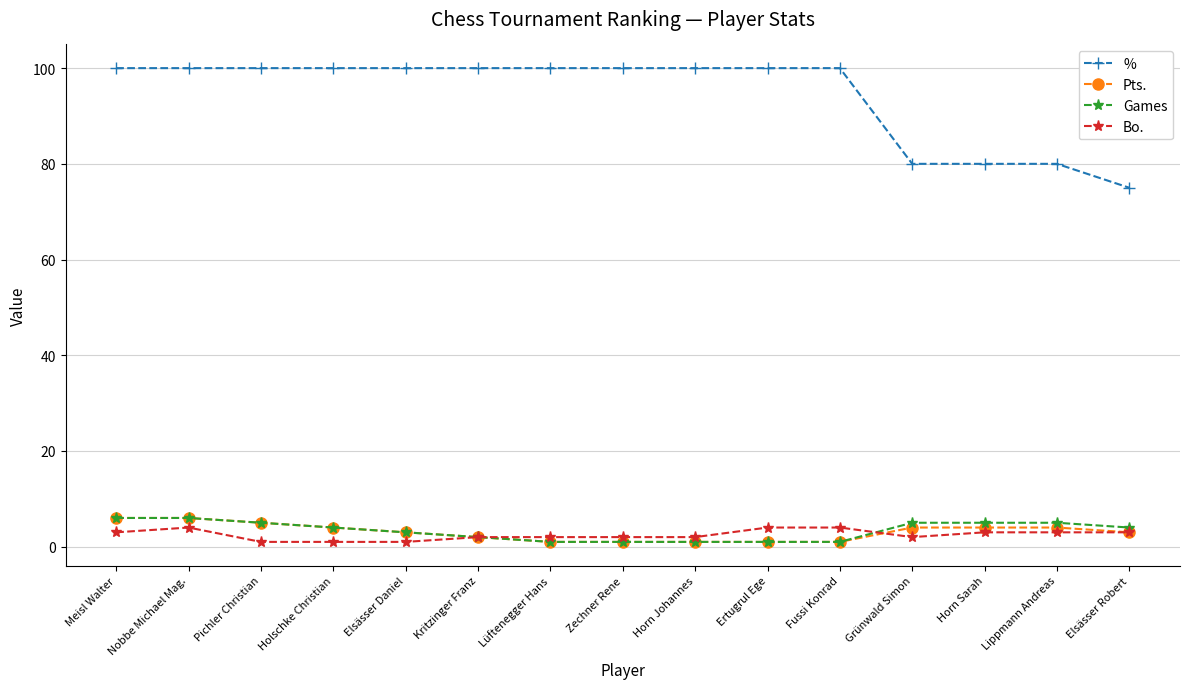

Which series changed the most between Fussi Konrad and Grünwald Simon?

%